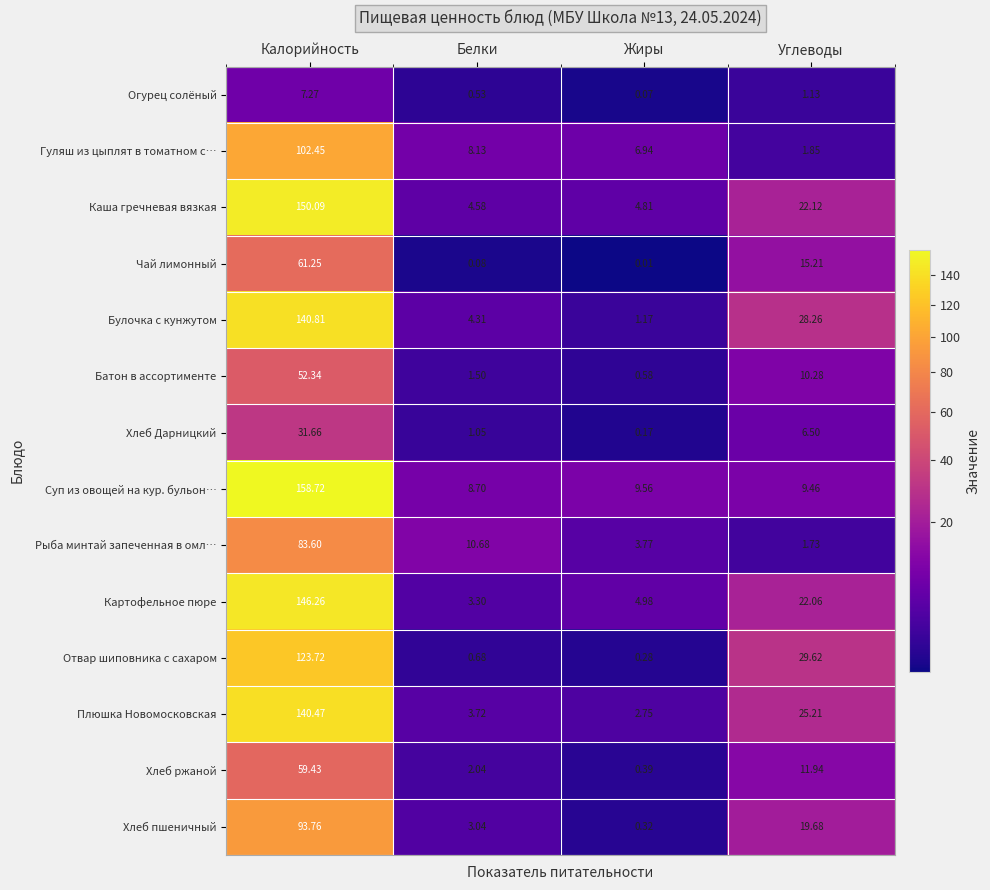

Which category has the highest value in the Хлеб ржаной series?

Калорийность